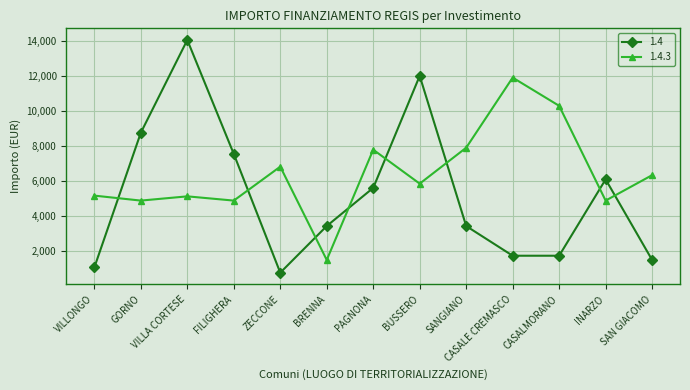

How many lines are shown in the chart?

2